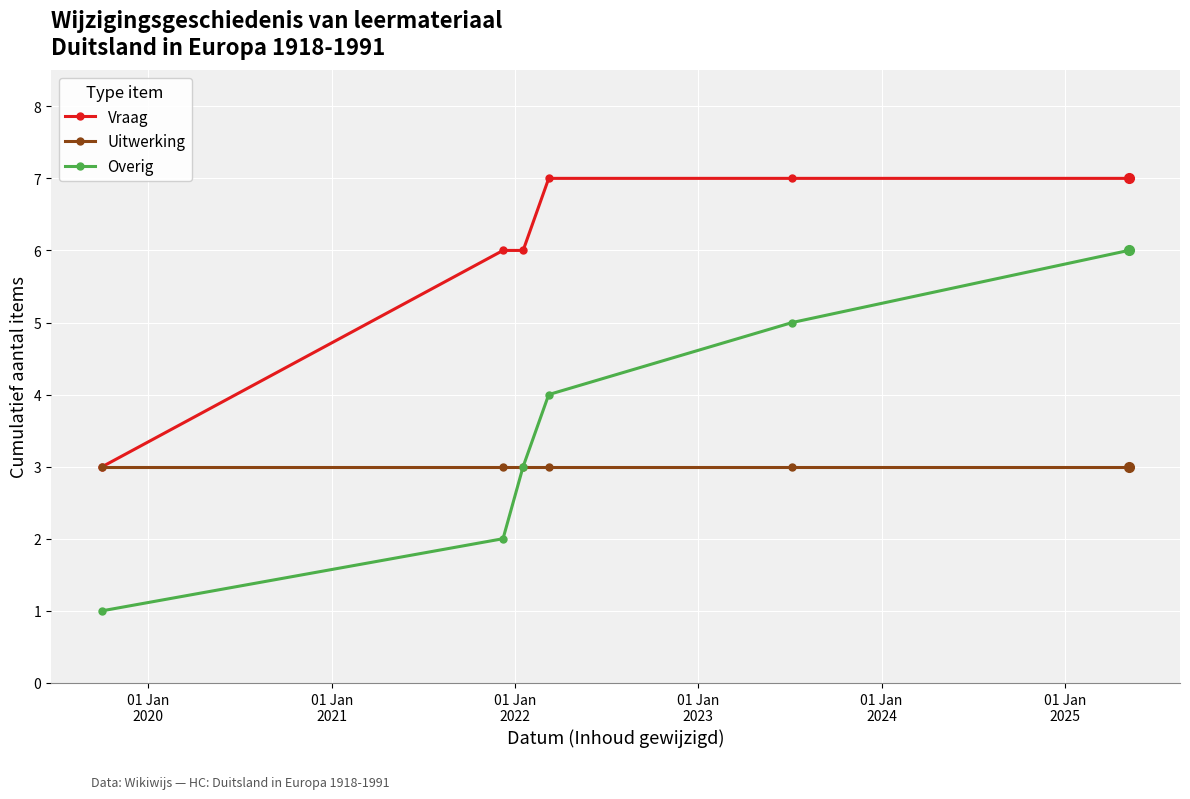

Which series has the widest spread of values?

Overig